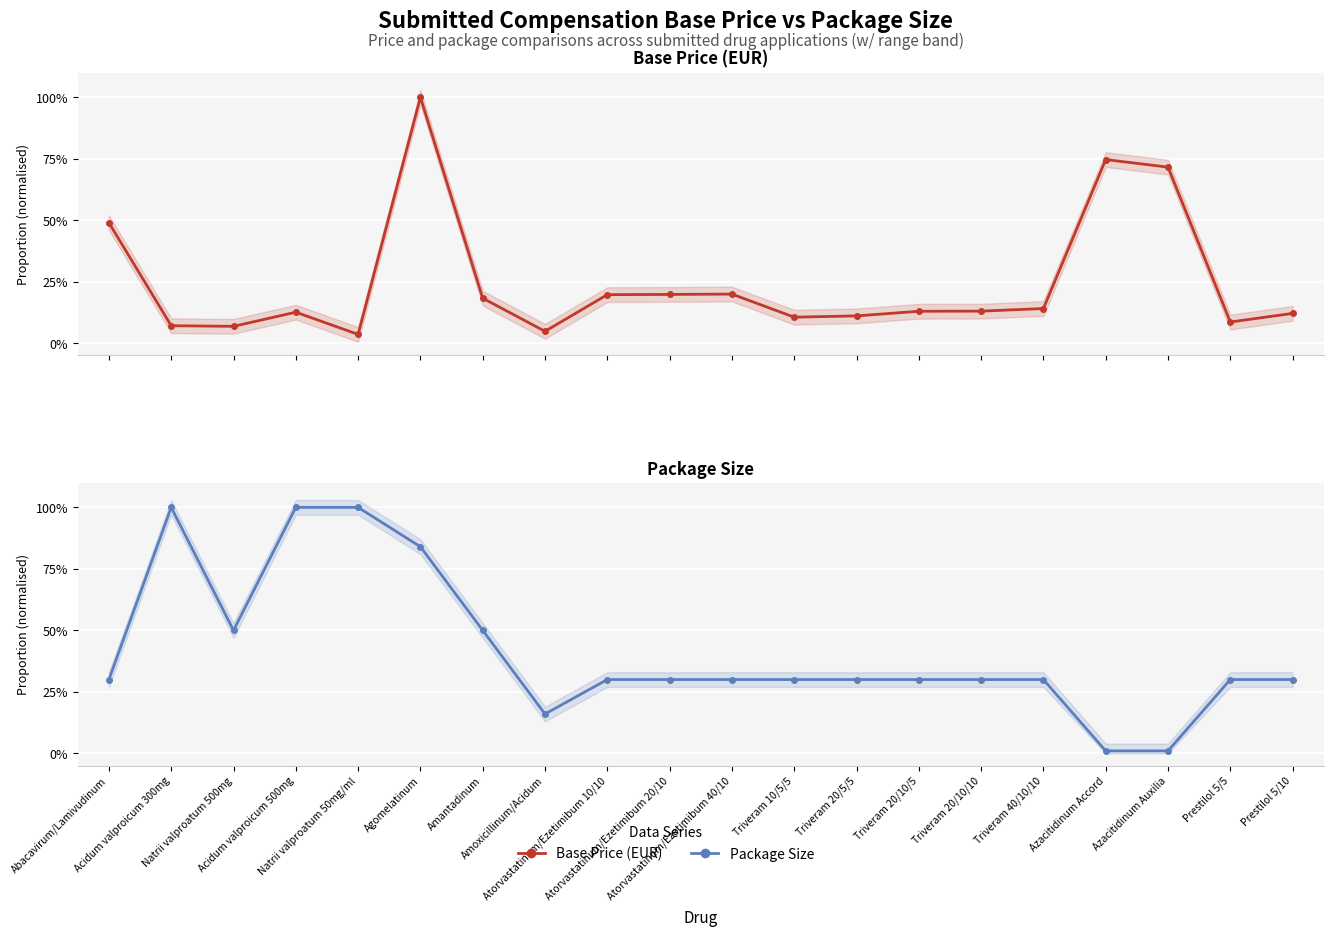

Where is Base Price (EUR) nearest to the value 51?

Abacavirum/Lamivudinum